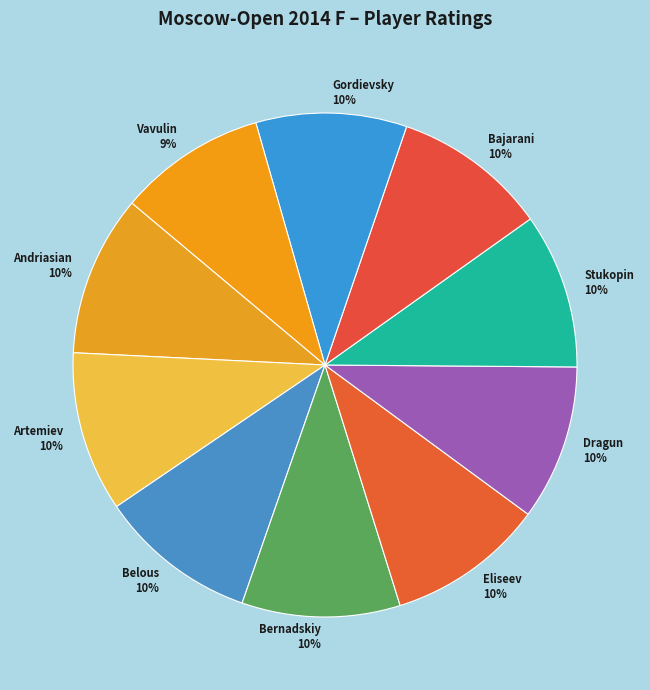

True or false: Andriasian accounts for 10% of the total.

True